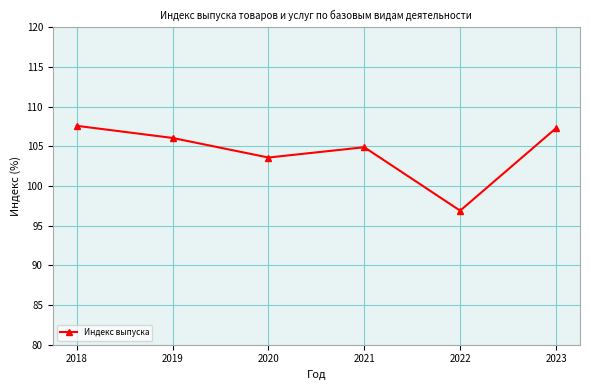

Reading left to right, extract all data points from this chart.

2018=107.6	2019=106.1	2020=103.6	2021=104.9	2022=96.9	2023=107.3